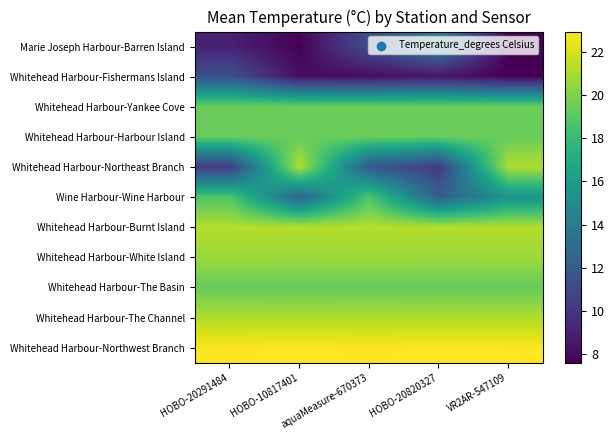

Reading right to left, what are all the values shown in this chart?

Marie Joseph Harbour-Barren Island: VR2AR-547109=7.7	HOBO-20820327=14.2	aquaMeasure-670373=11.2	HOBO-10817401=7.7	HOBO-20291484=9.0
Whitehead Harbour-Fishermans Island: VR2AR-547109=7.6	HOBO-20820327=8.4	aquaMeasure-670373=8.1	HOBO-10817401=8.2	HOBO-20291484=11.4
Whitehead Harbour-Yankee Cove: VR2AR-547109=19.5	HOBO-20820327=19.5	aquaMeasure-670373=19.5	HOBO-10817401=19.5	HOBO-20291484=19.5
Whitehead Harbour-Harbour Island: VR2AR-547109=19.4	HOBO-20820327=19.4	aquaMeasure-670373=19.4	HOBO-10817401=19.4	HOBO-20291484=19.4
Whitehead Harbour-Northeast Branch: VR2AR-547109=21.1	HOBO-20820327=10.2	aquaMeasure-670373=11.9	HOBO-10817401=21.2	HOBO-20291484=10.1
Wine Harbour-Wine Harbour: VR2AR-547109=15.5	HOBO-20820327=12.3	aquaMeasure-670373=18.7	HOBO-10817401=12.5	HOBO-20291484=18.7
Whitehead Harbour-Burnt Island: VR2AR-547109=21.2	HOBO-20820327=21.2	aquaMeasure-670373=21.2	HOBO-10817401=21.2	HOBO-20291484=21.2
Whitehead Harbour-White Island: VR2AR-547109=20.7	HOBO-20820327=20.7	aquaMeasure-670373=20.7	HOBO-10817401=20.7	HOBO-20291484=20.7
Whitehead Harbour-The Basin: VR2AR-547109=19.4	HOBO-20820327=19.3	aquaMeasure-670373=19.4	HOBO-10817401=19.3	HOBO-20291484=19.4
Whitehead Harbour-The Channel: VR2AR-547109=21.1	HOBO-20820327=21.1	aquaMeasure-670373=21.1	HOBO-10817401=21.1	HOBO-20291484=21.1
Whitehead Harbour-Northwest Branch: VR2AR-547109=22.9	HOBO-20820327=22.9	aquaMeasure-670373=22.8	HOBO-10817401=22.9	HOBO-20291484=22.8